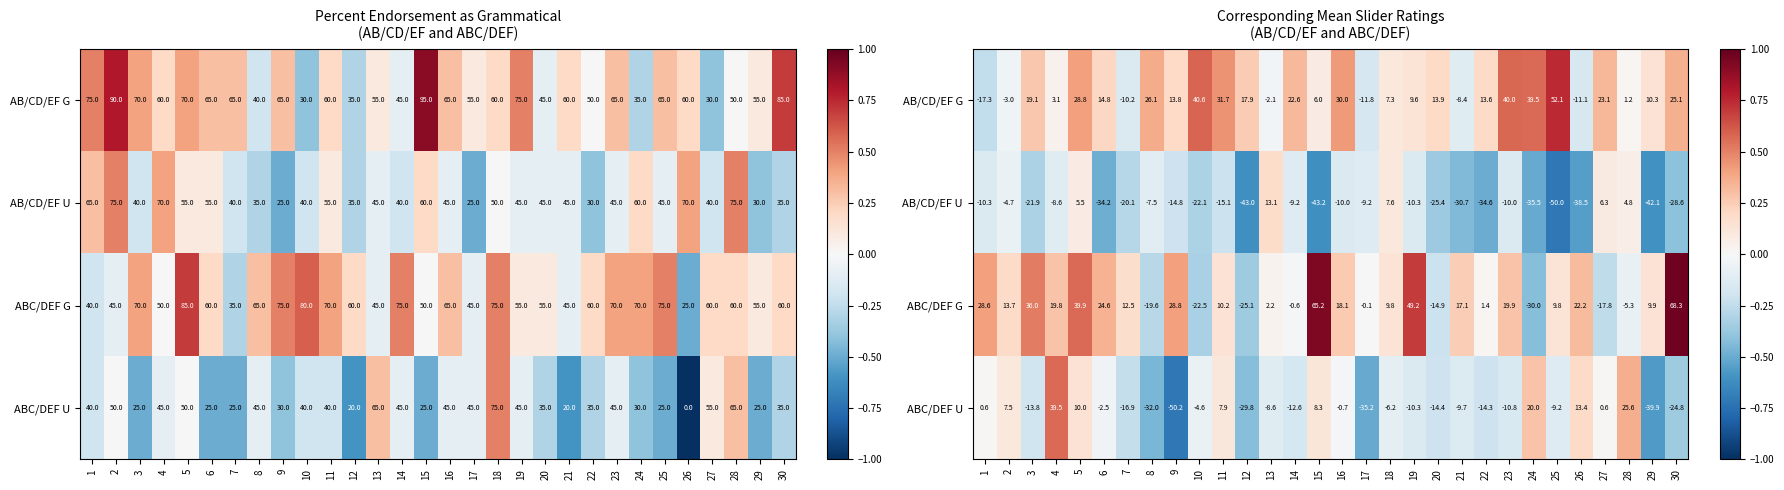

Where is ABC/DEF U nearest to the value 0?

1